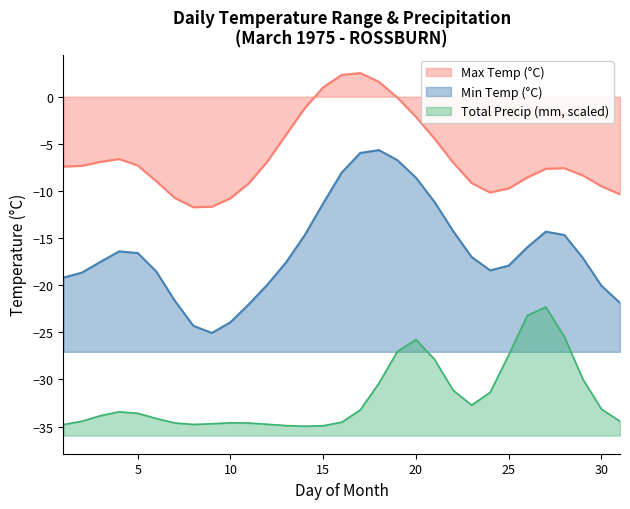

True or false: Max Temp (C) and Min Temp (C) intersect in this chart.

False